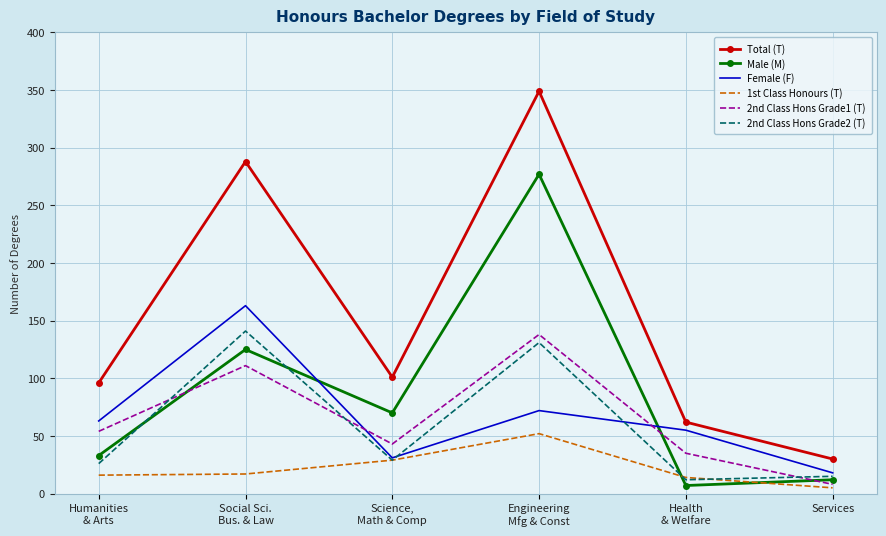

What are all the series names shown in the legend?

Total (T), Male (M), Female (F), 1st Class Honours (T), 2nd Class Hons Grade1 (T), 2nd Class Hons Grade2 (T)